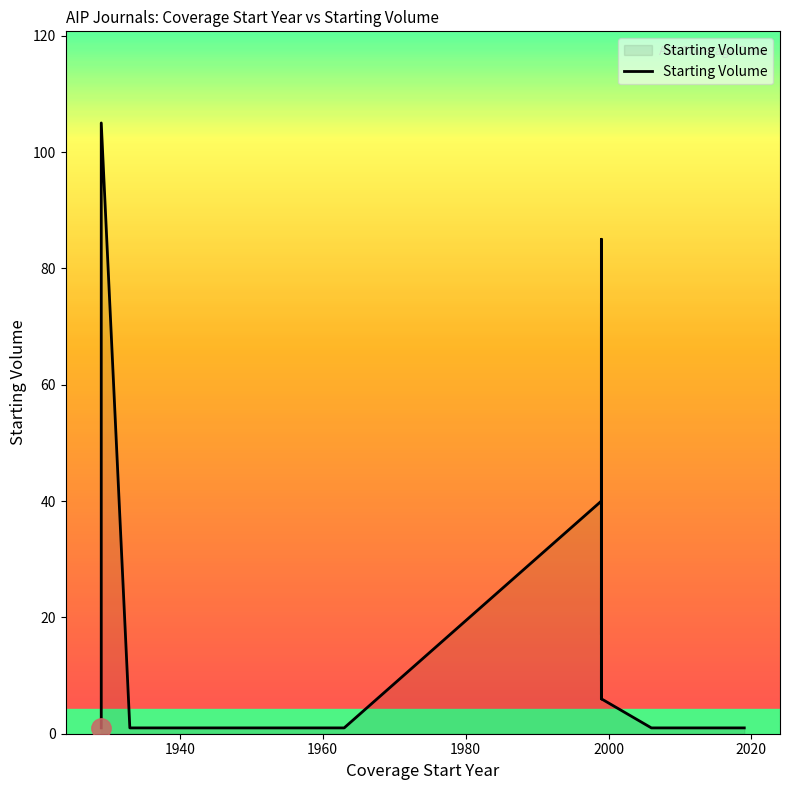

Reading right to left, transcribe all the data shown in this chart.

1	1	6	74	17	70	52	17	25	6	11	9	85	40	1	1	105	105	1